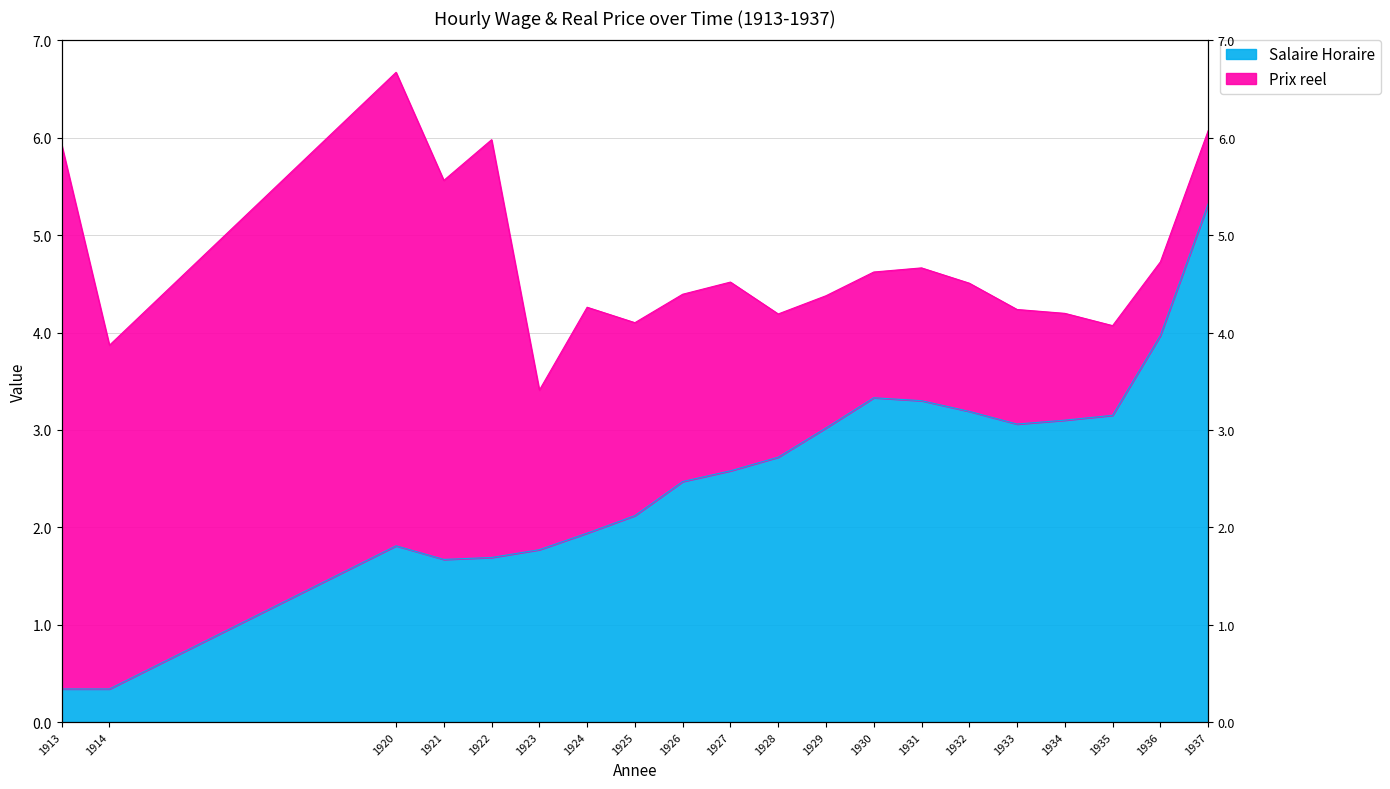

What is the value of the 16th point from the left?

3.1